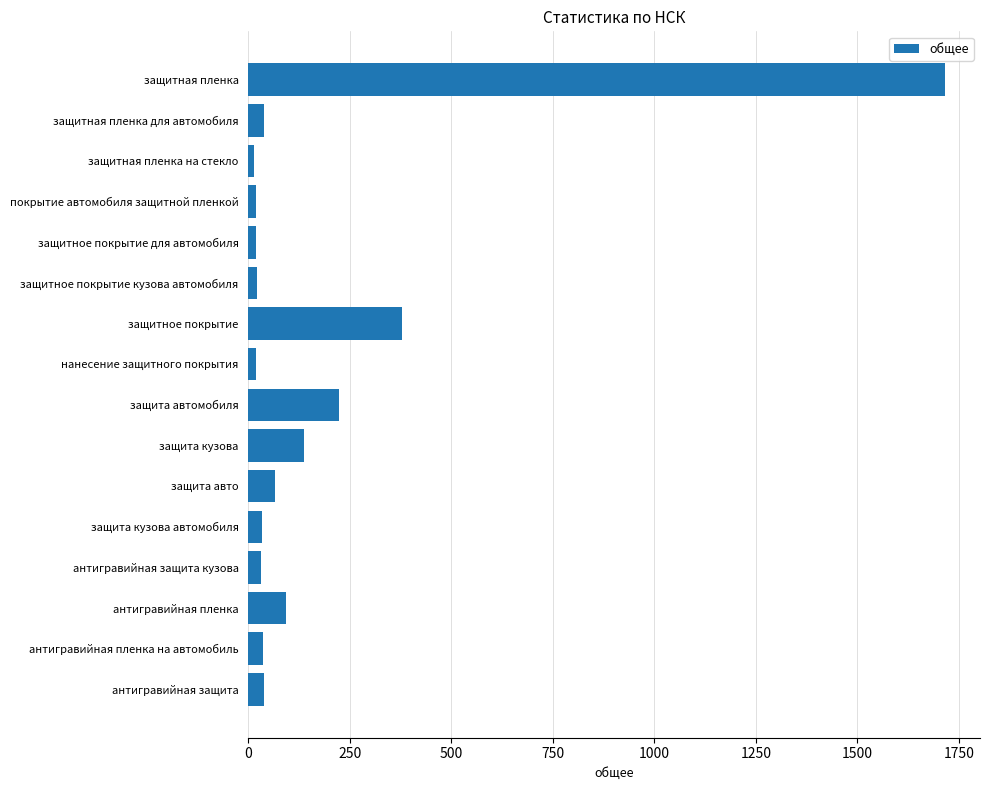

How many data points are less than 38?

8